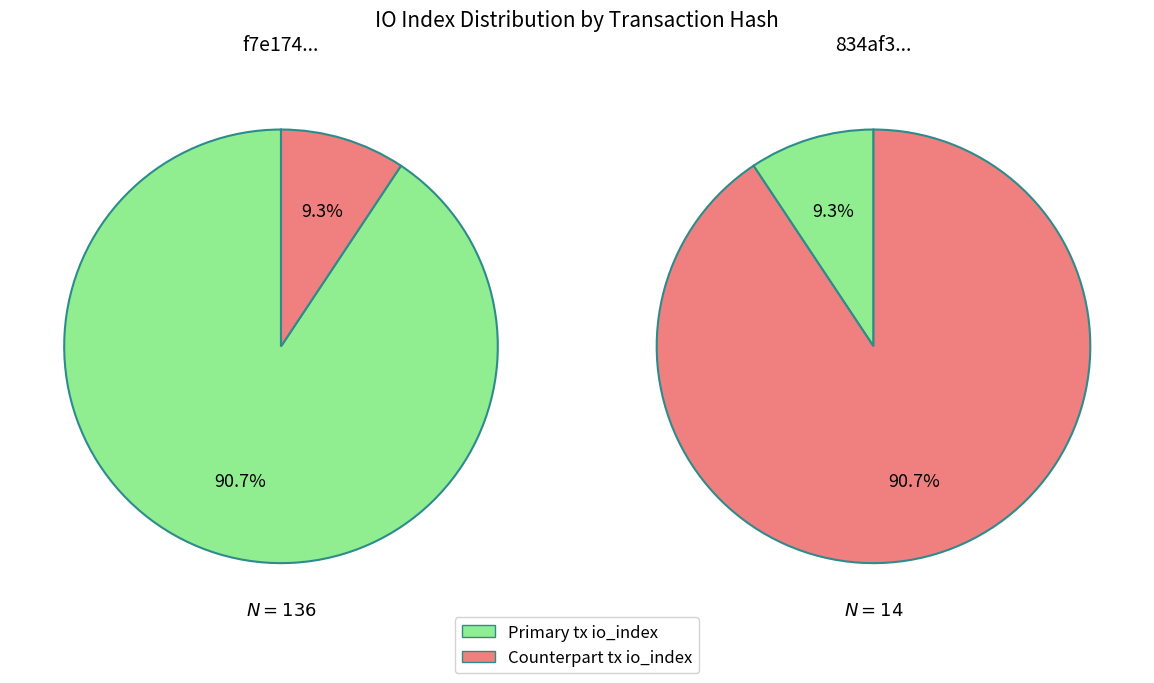

Which series has the widest spread of values?

tx_f7e174